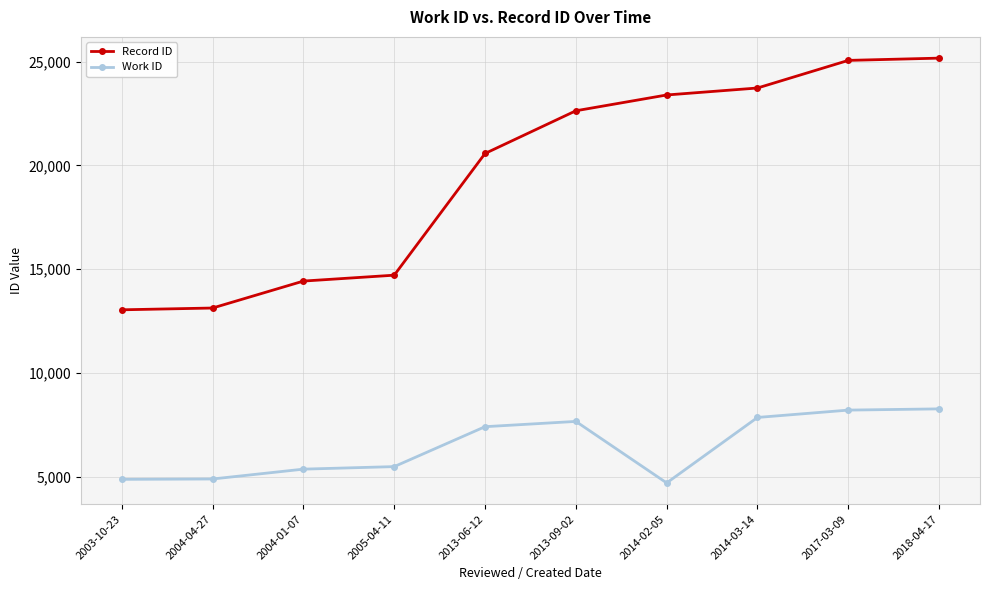

True or false: Record ID and Work ID intersect in this chart.

False